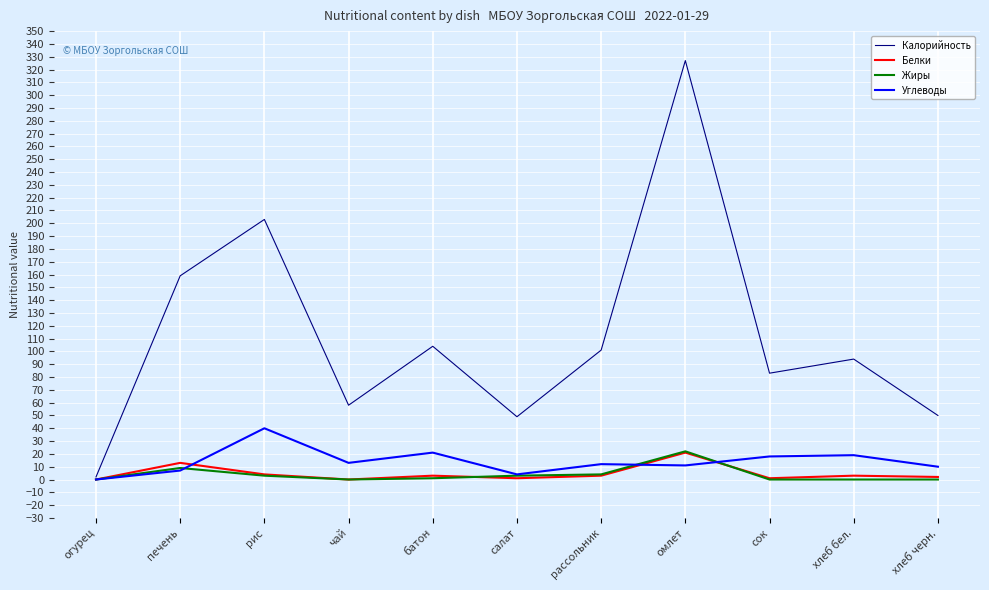

How many lines are shown in the chart?

4